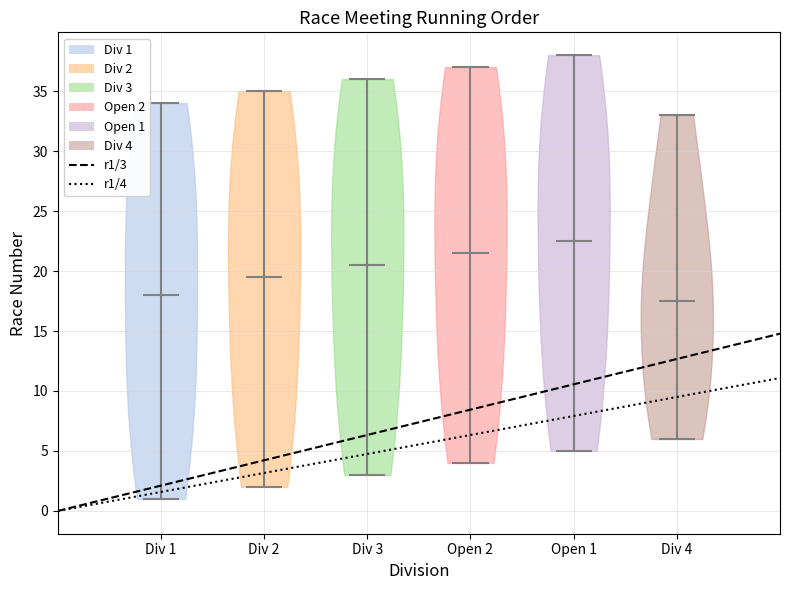

Reading left to right, read every violin against the y-axis: where its median line is, and the lowest and highest points it reaches. The values are not printed on the chart, so give them approximately, as read against the axis.

Div 1: median line 18.0, lowest point 1.0, highest point 34.0
Div 2: median line 19.5, lowest point 2.0, highest point 35.0
Div 3: median line 20.5, lowest point 3.0, highest point 36.0
Open 2: median line 21.5, lowest point 4.0, highest point 37.0
Open 1: median line 22.5, lowest point 5.0, highest point 38.0
Div 4: median line 17.5, lowest point 6.0, highest point 33.0